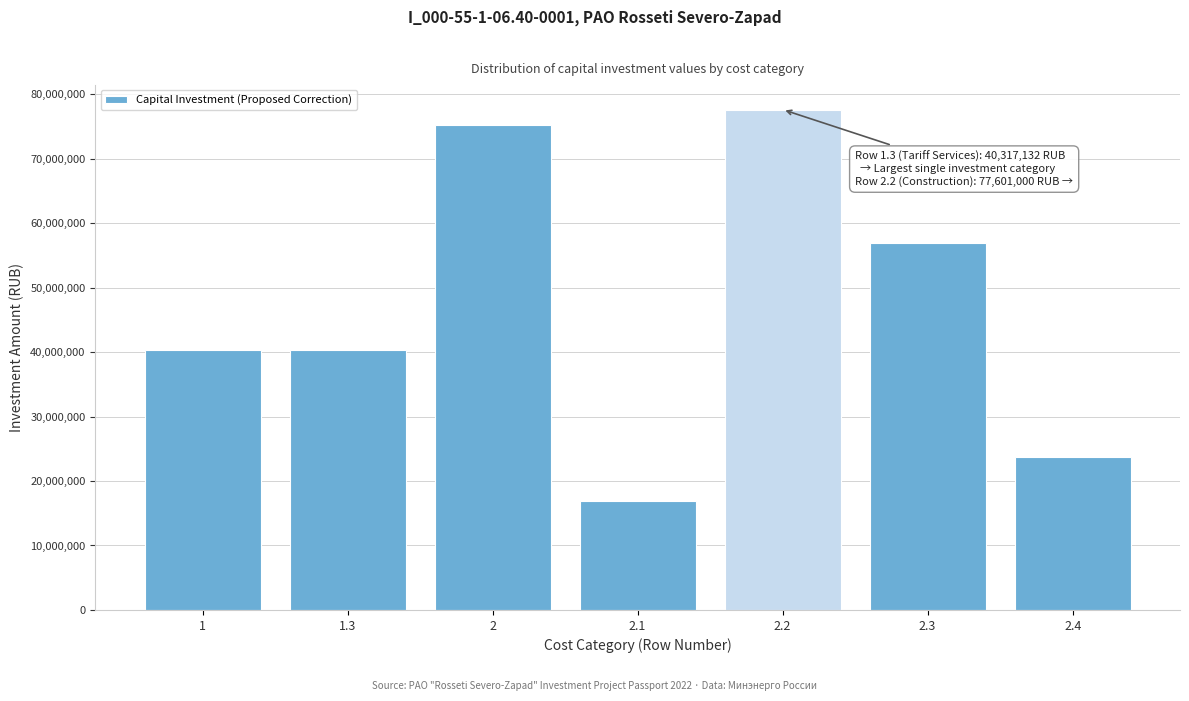

Reading left to right, extract all data points from this chart.

1=40317132	1.3=40317132	2=75215000	2.1=16889935	2.2=77601000	2.3=56950000	2.4=23774065